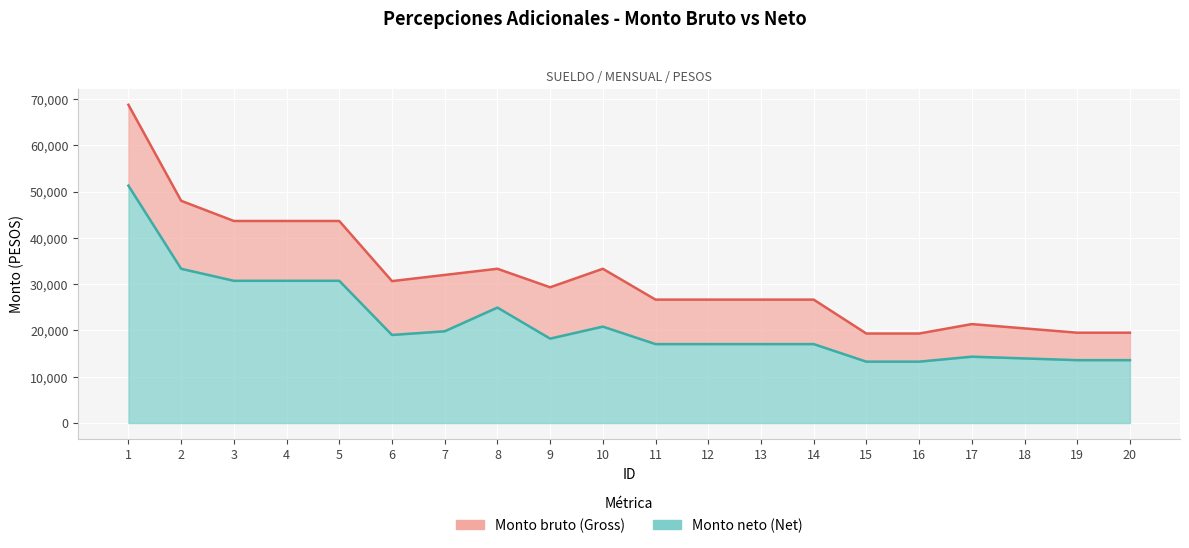

Is it true that Monto bruto (Gross) equals 47659.0 at 6?

False